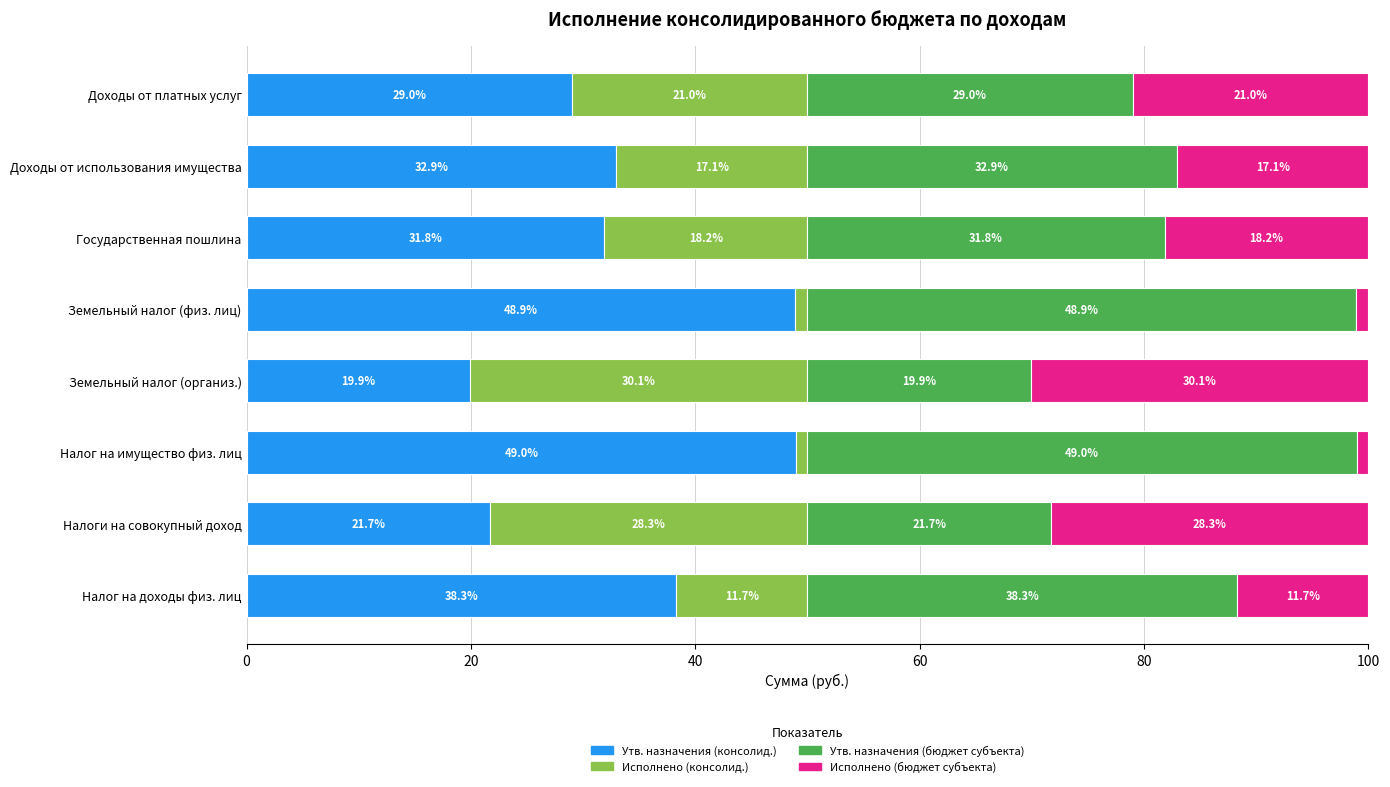

What is the difference between the second highest and minimum values in the Утв. назначения (консолид.) series?

29.0